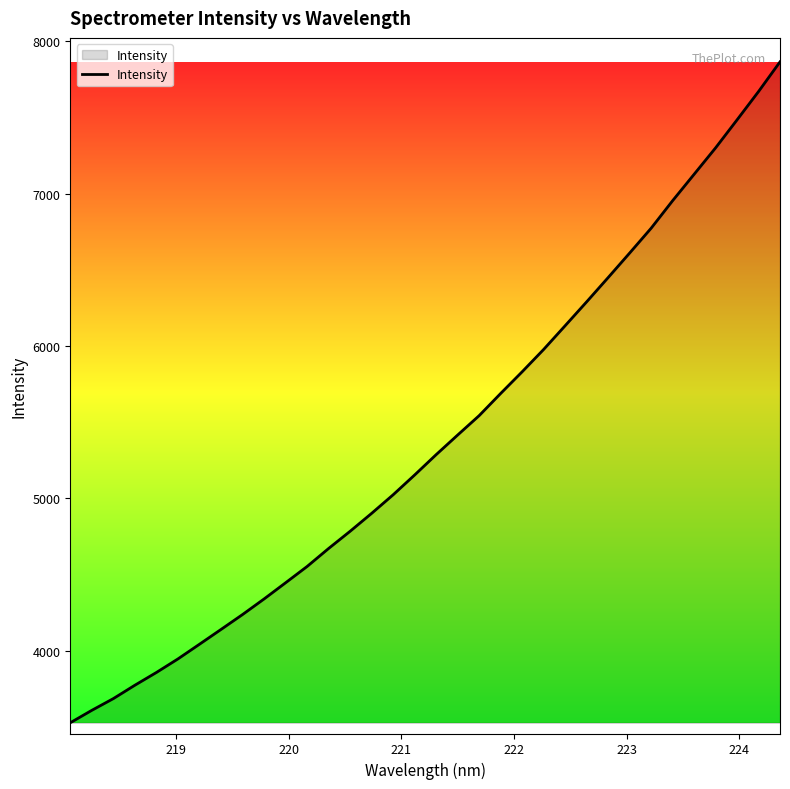

What is the difference between the maximum and minimum values?

4337.9